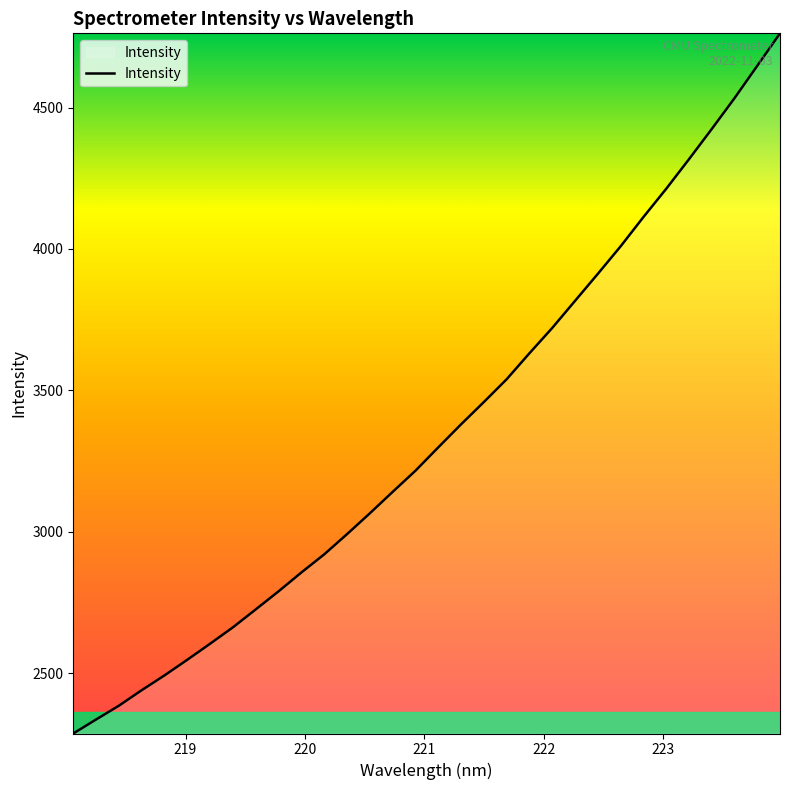

What is the difference between the maximum and minimum values?

2475.2